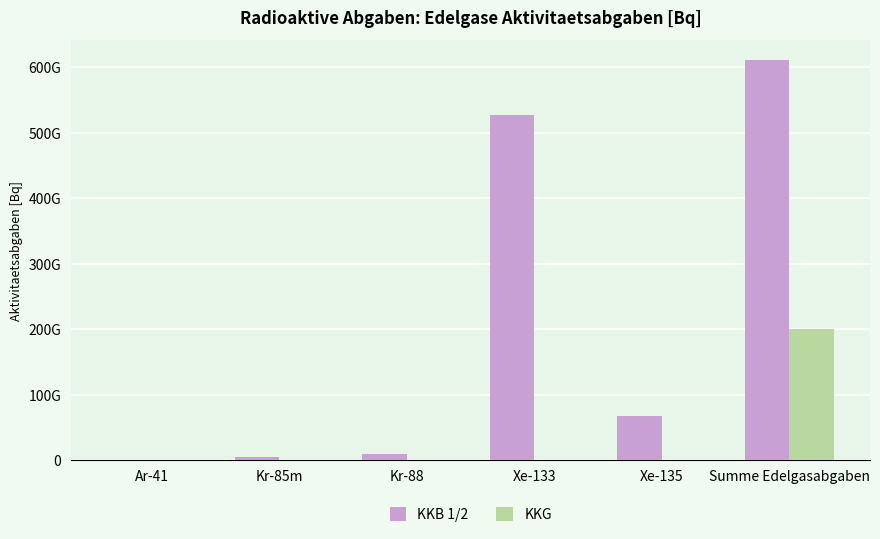

What are all the series names shown in the legend?

KKB 1/2, KKG